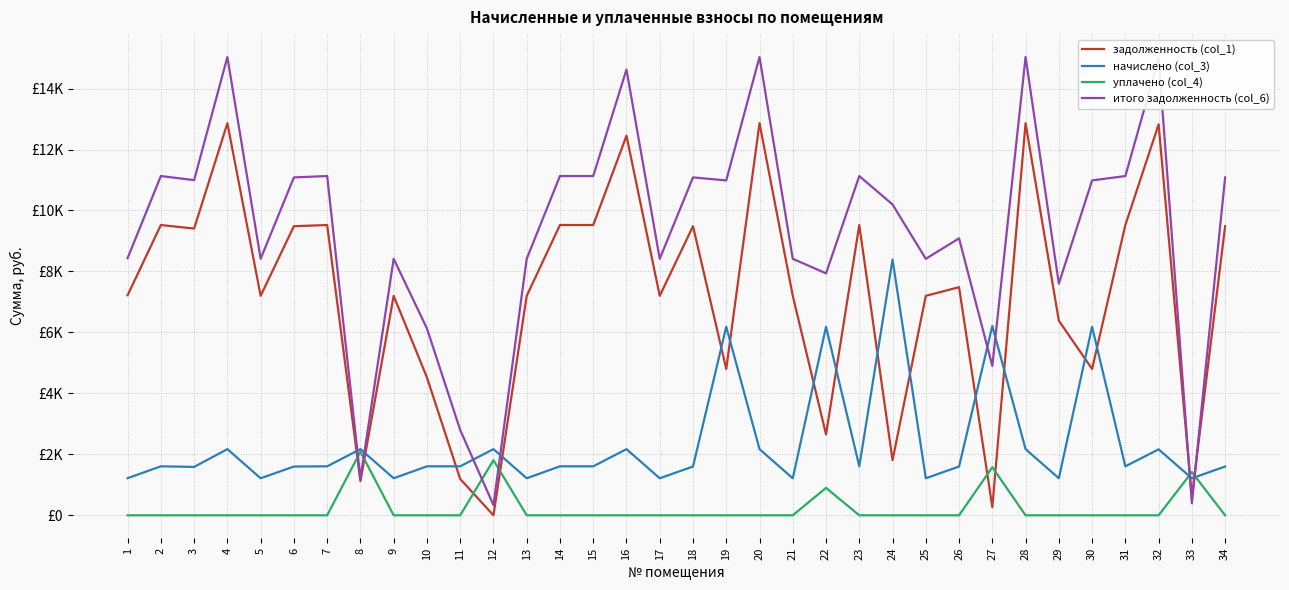

Is this an area chart (filled region under the line)?

No